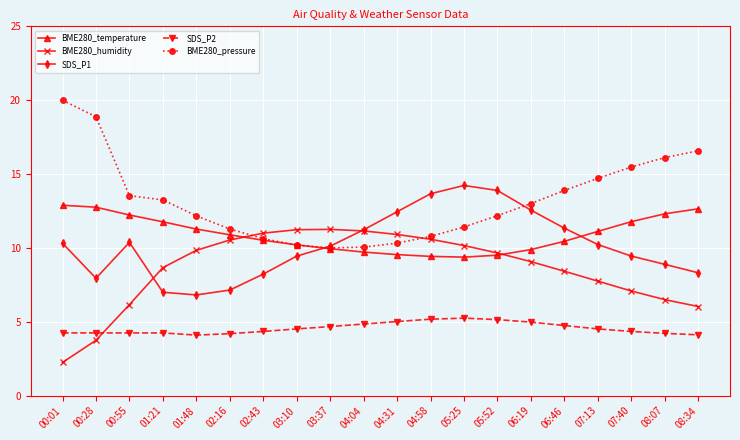

Does the chart display data point markers on the line(s)?

Yes